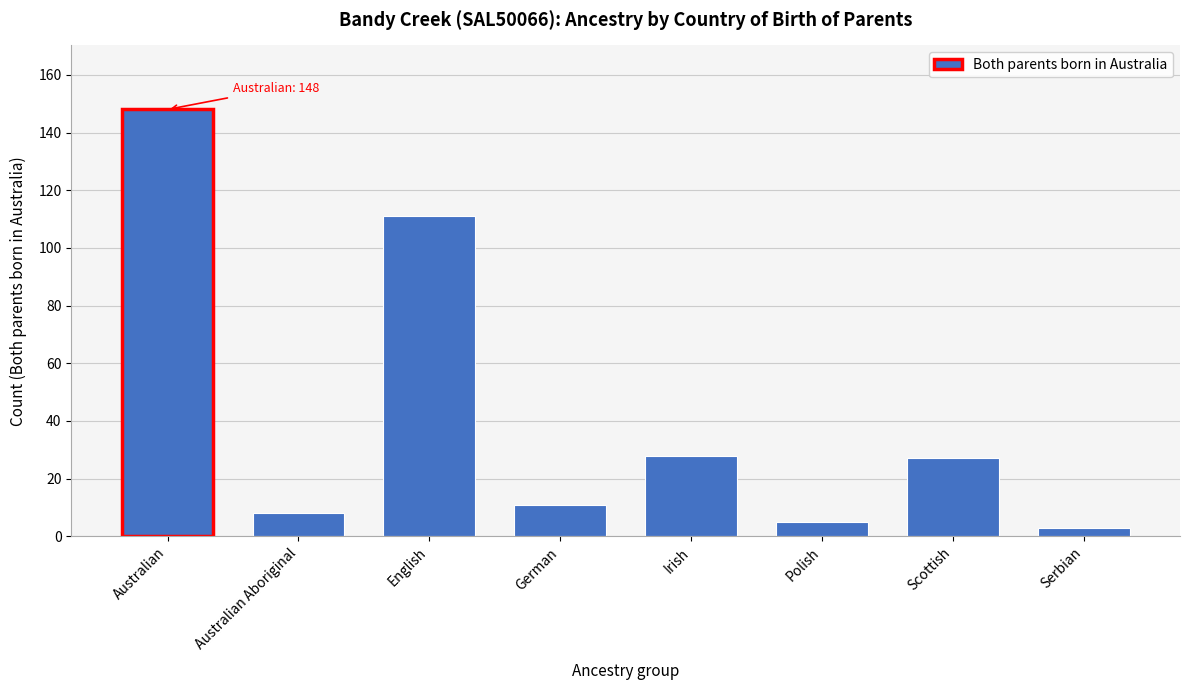

Reading left to right, list all the values displayed in this chart.

Australian=148	Australian Aboriginal=8	English=111	German=11	Irish=28	Polish=5	Scottish=27	Serbian=3